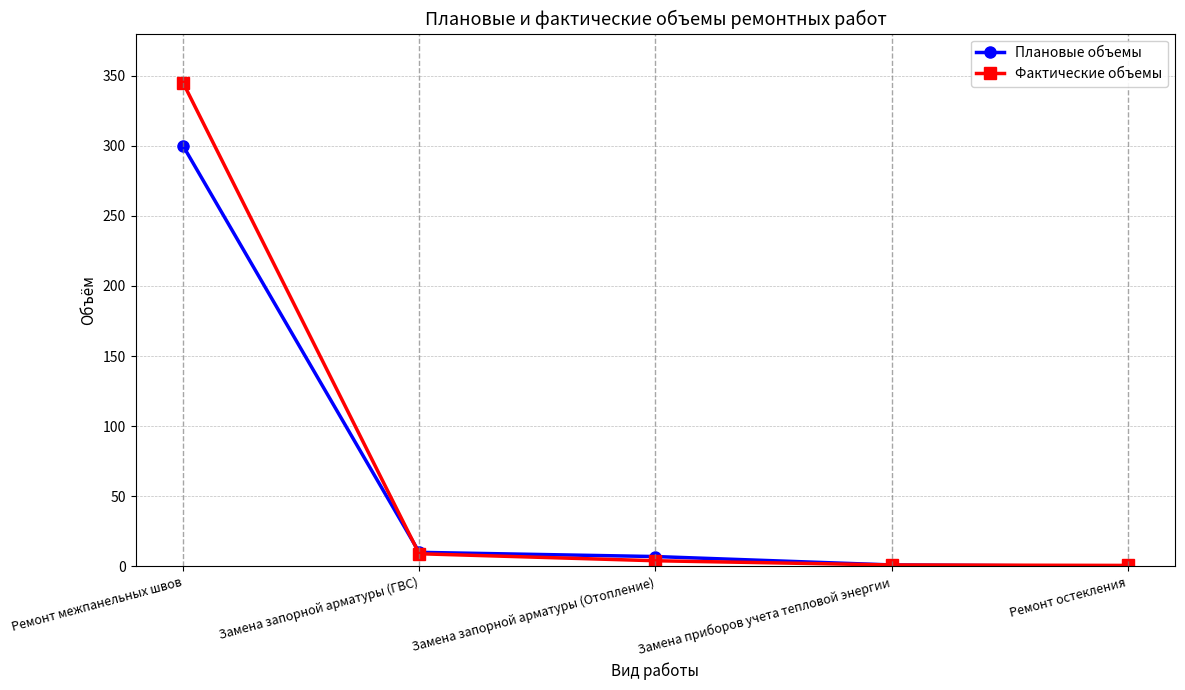

How many values in the Фактические объемы series are below 4?

2